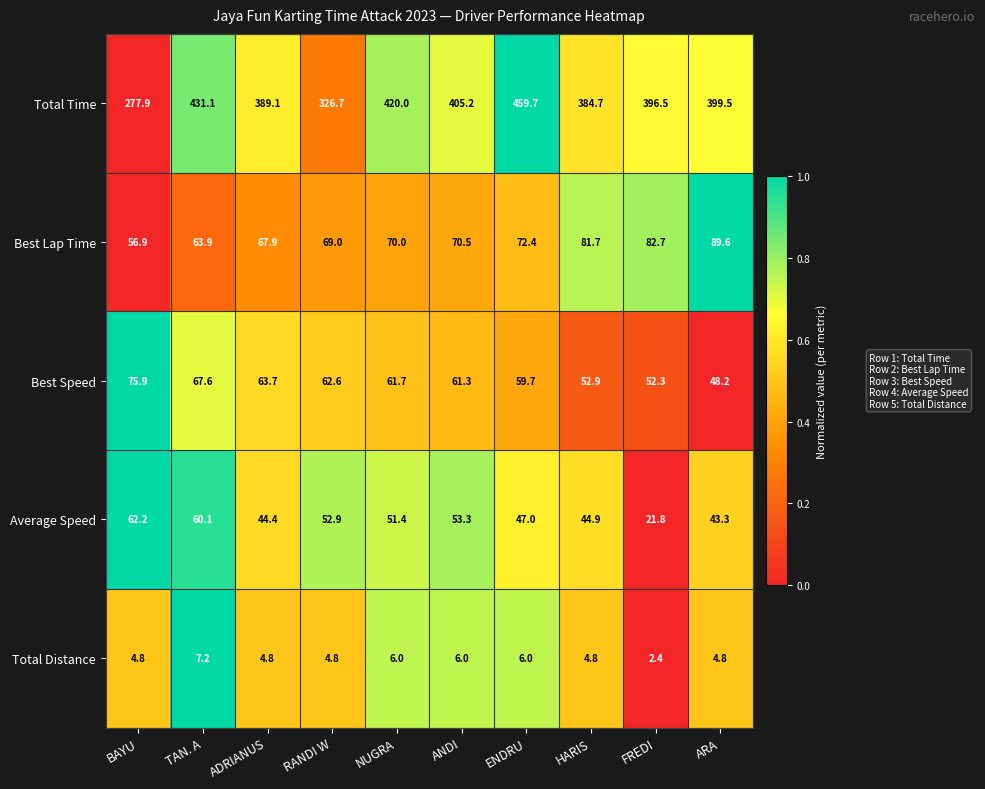

What is the total value across all series at ANDI?

596.3